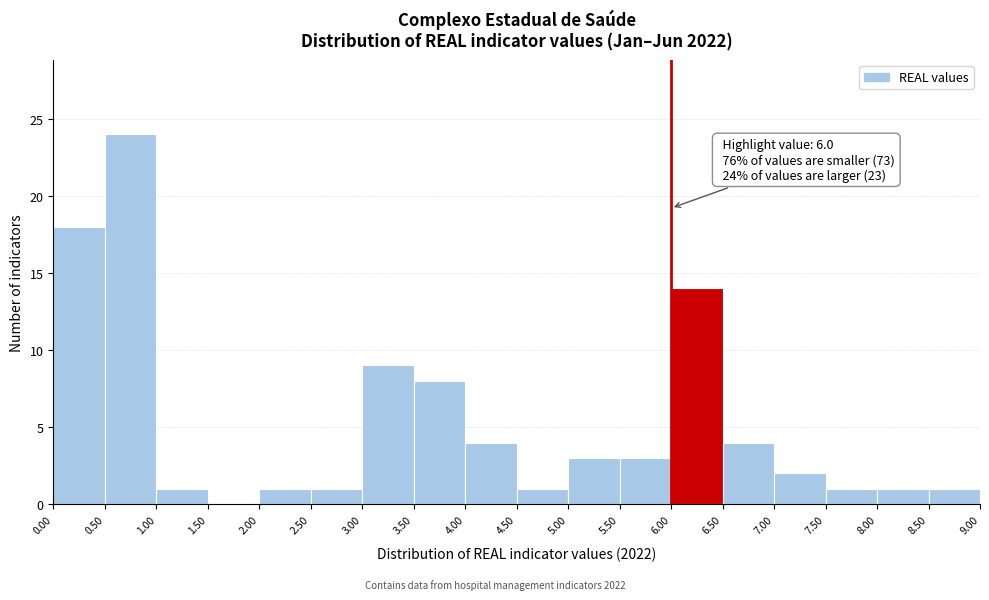

Over which range of the x-axis is the bar tallest?

0.50 to 1.00